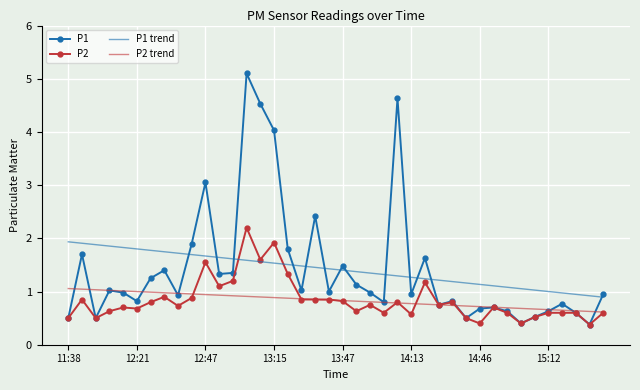

Which series has the largest range (max minus min)?

P1